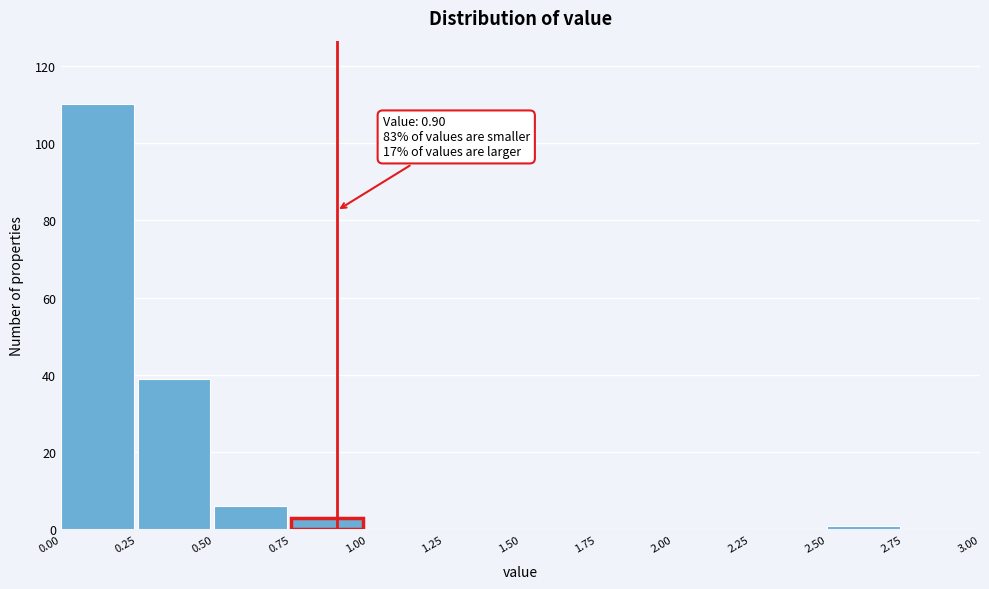

Which range on the x-axis has the tallest bar?

0.00 to 0.25